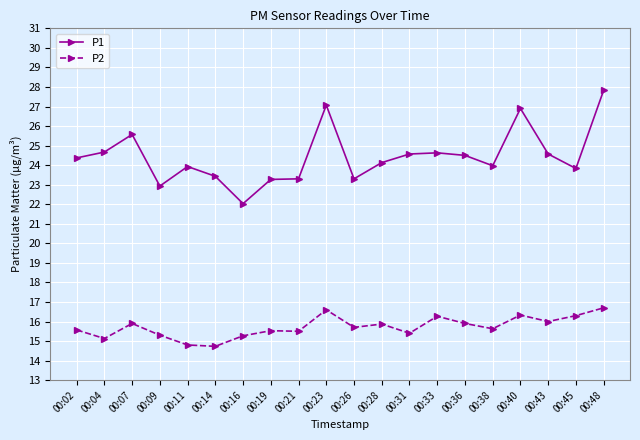

Count the number of categories in the chart.

20